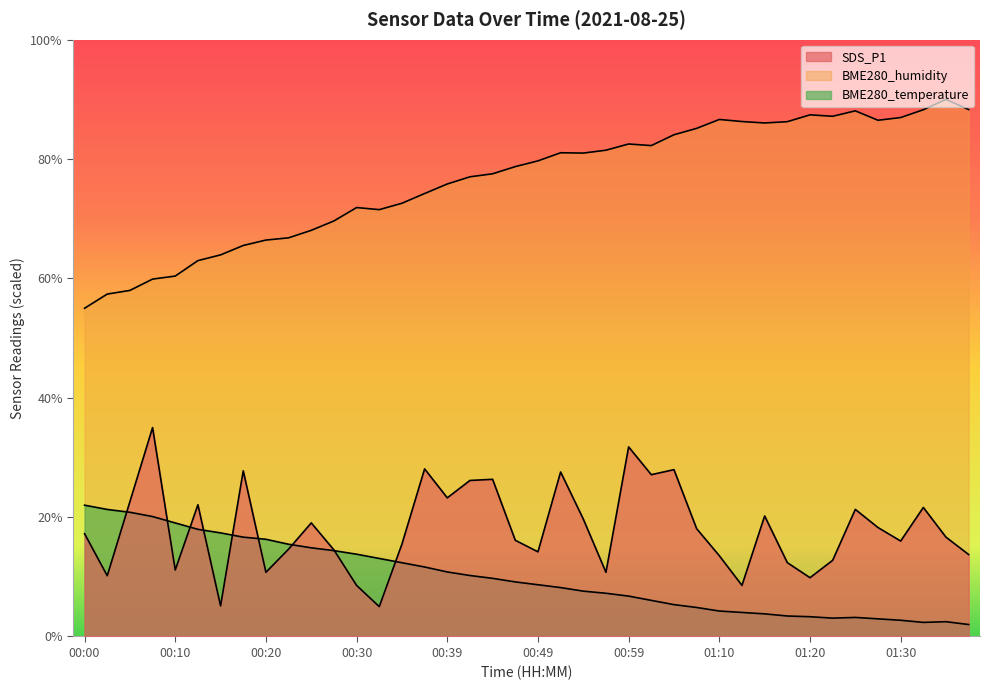

What is the average value of the BME280_humidity series?

76.5